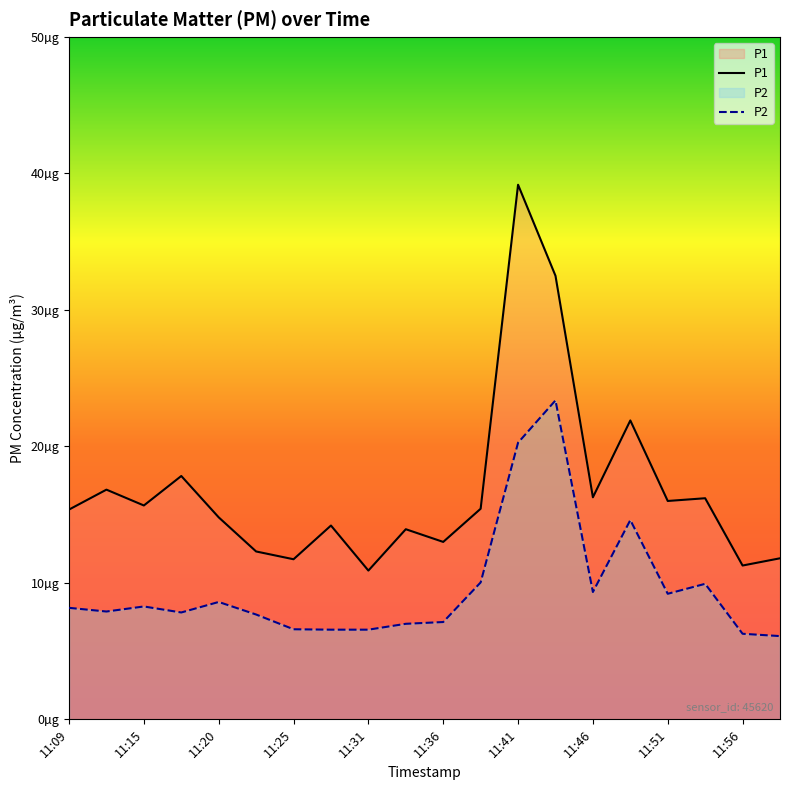

True or false: P2 and P1 cross at least once.

False